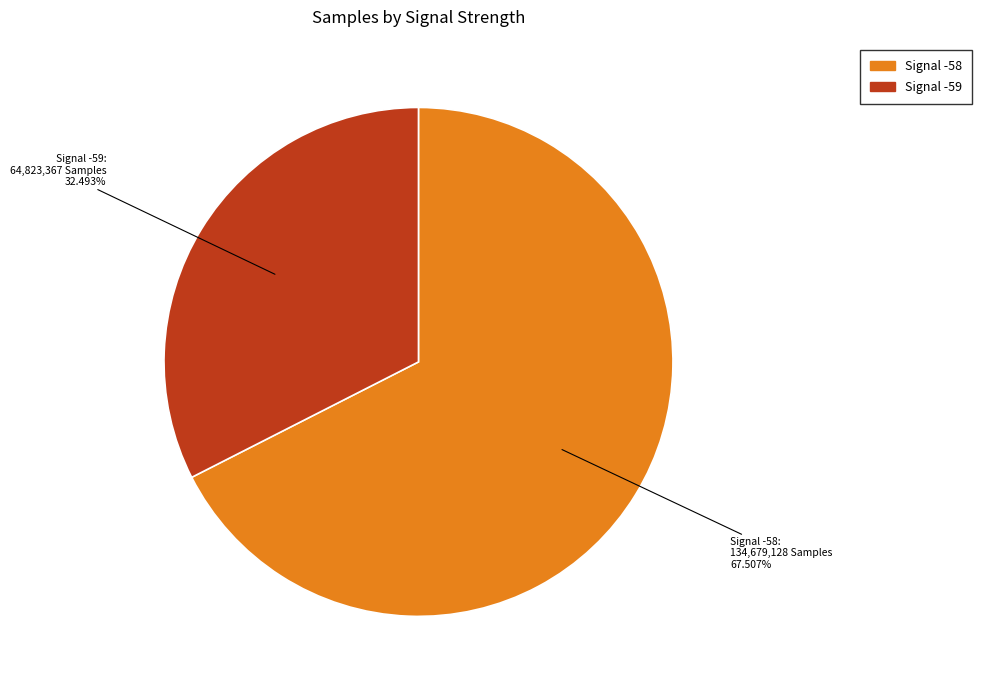

How many segments does this pie chart have?

2